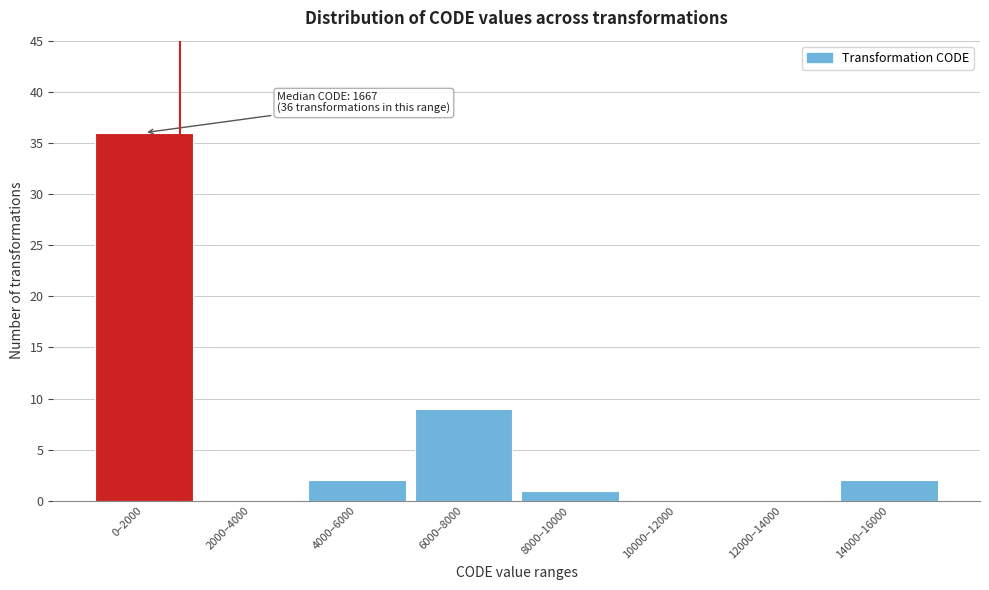

Reading left to right, list all the values displayed in this chart.

0–2000=36	2000–4000=0	4000–6000=2	6000–8000=9	8000–10000=1	10000–12000=0	12000–14000=0	14000–16000=2